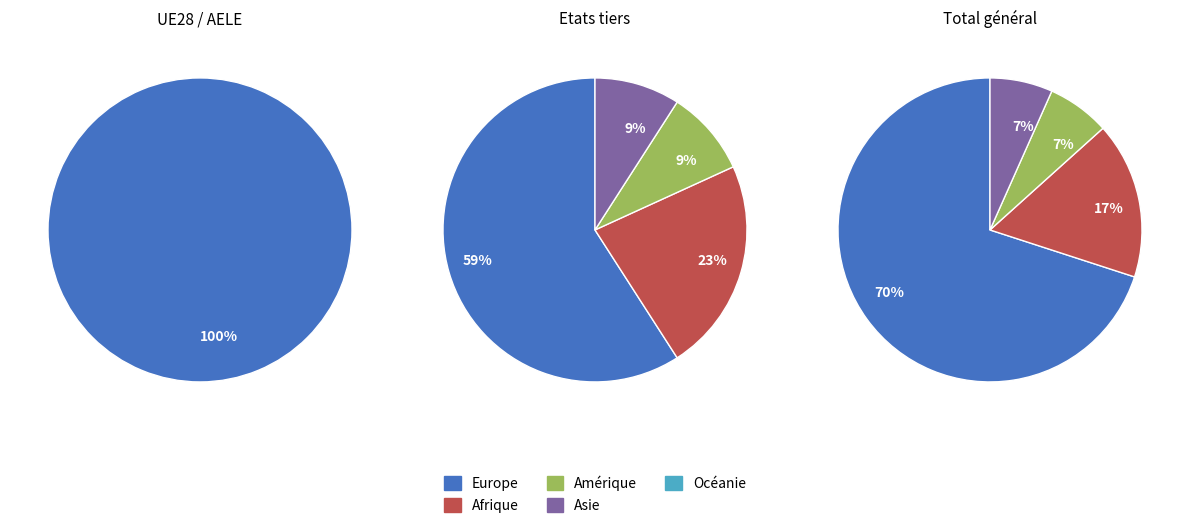

How many segments does this pie chart have?

5